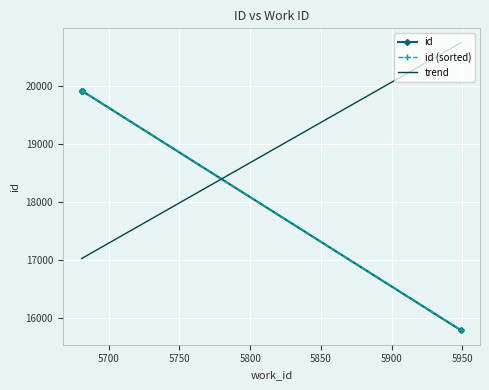

Which label corresponds to the smallest value in the chart?

5949